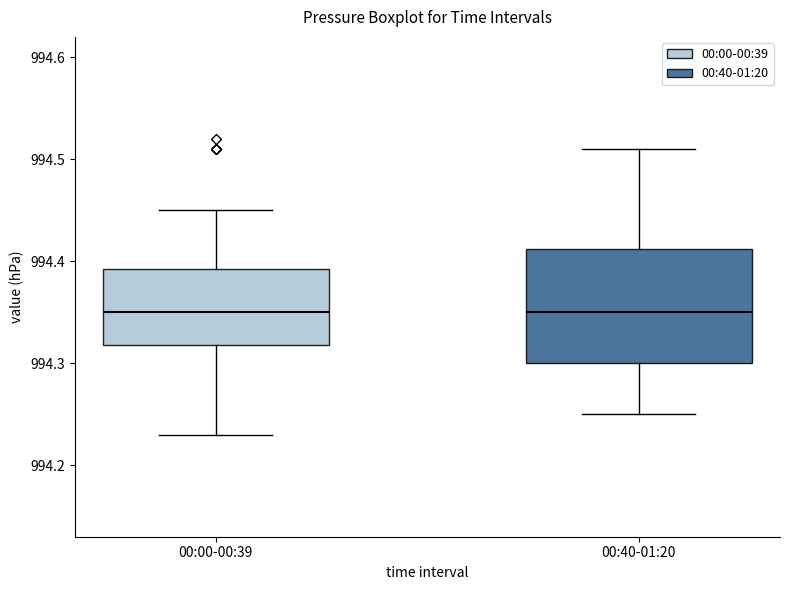

Which box is the tallest, from its lower edge to its upper edge?

00:40-01:20